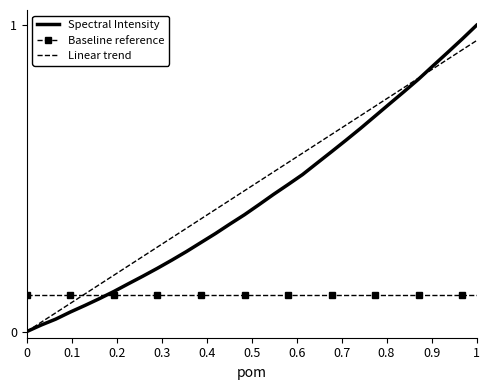

How many intersections are there between Baseline reference and Spectral Intensity?

1